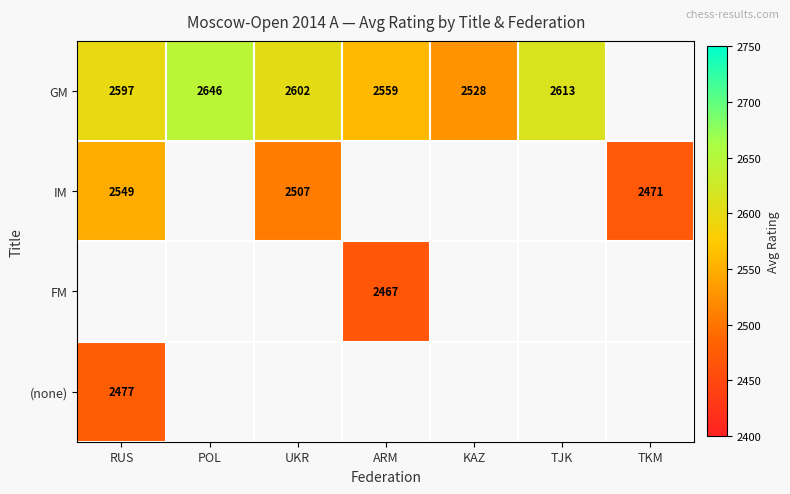

True or false: IM has a value of 2549 at RUS.

True